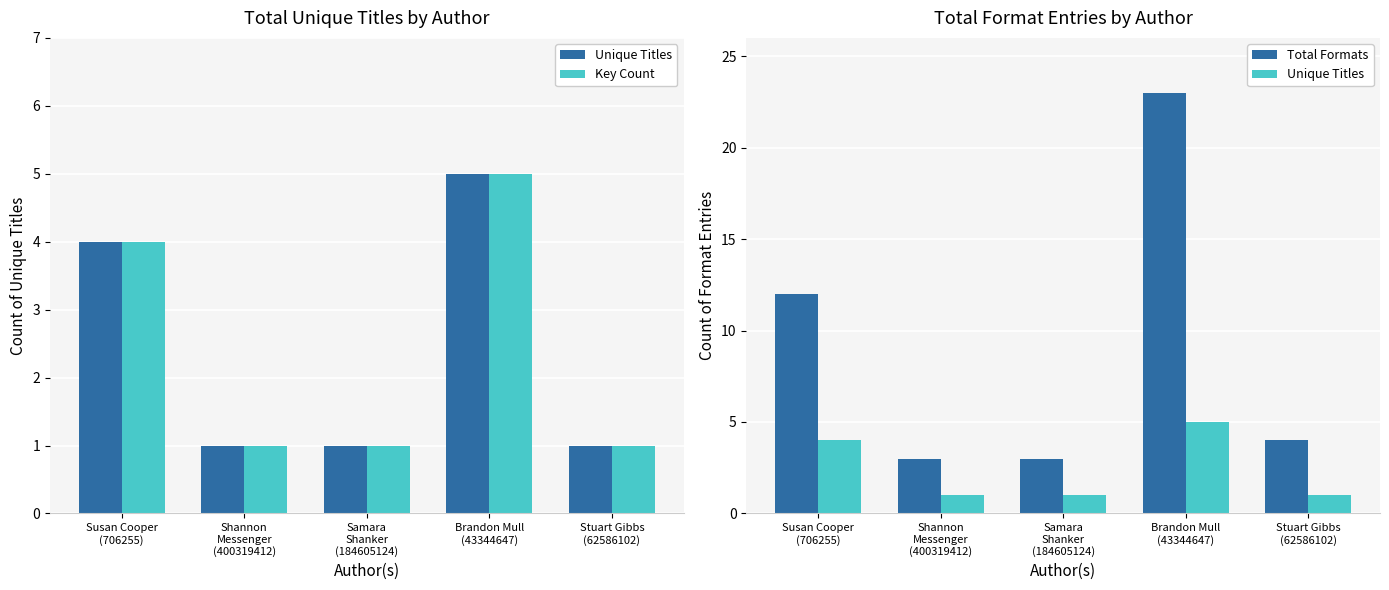

Which category has the lowest value across all series?

Shannon
Messenger
(400319412)